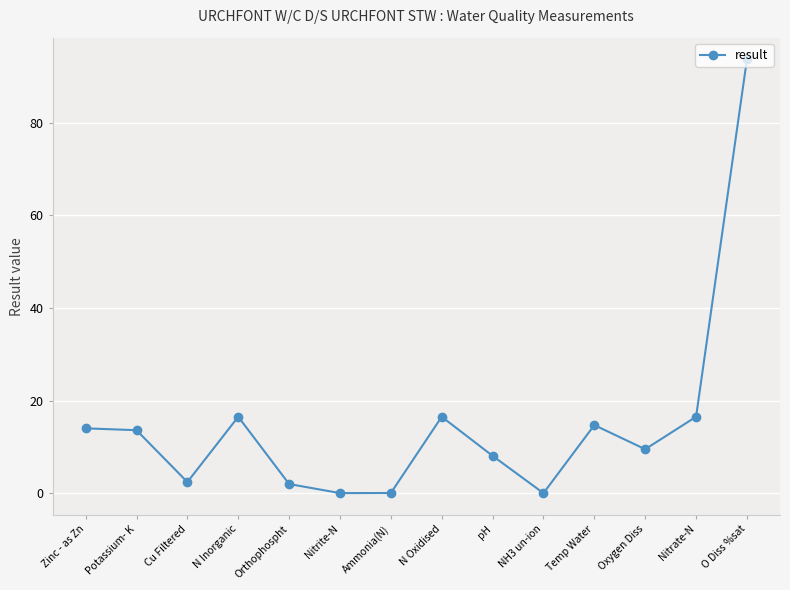

How many values exceed 13?

7